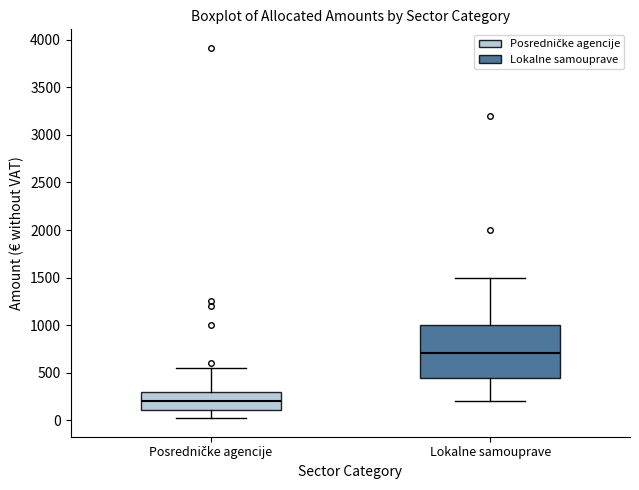

Reading left to right, read every box against the y-axis: the position of its median line, the range the box covers, and the ends of its whiskers. The values are not printed on the chart, so give them approximately, as read against the axis.

Posredničke agencije: median 200, box 100 to 300, whiskers 0 to 550
Lokalne samouprave: median 700, box 450 to 1000, whiskers 200 to 1500